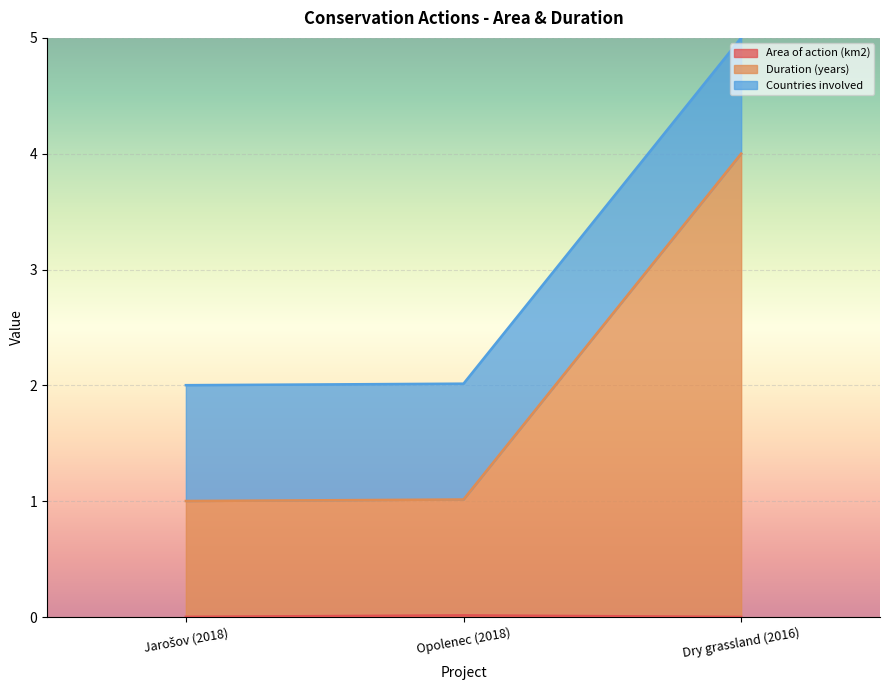

What is the label of the 2nd point from the left?

Opolenec (2018)